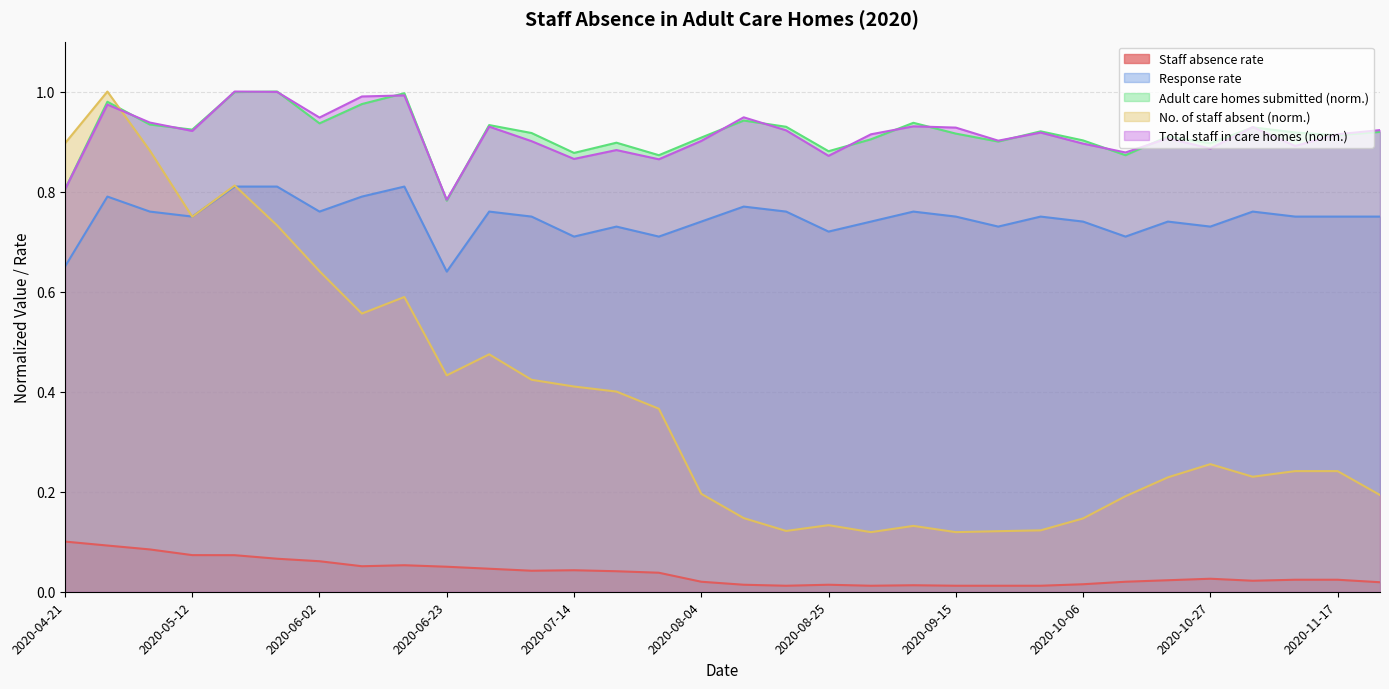

Where is the first local maximum for No. of staff absent?

2020-04-28